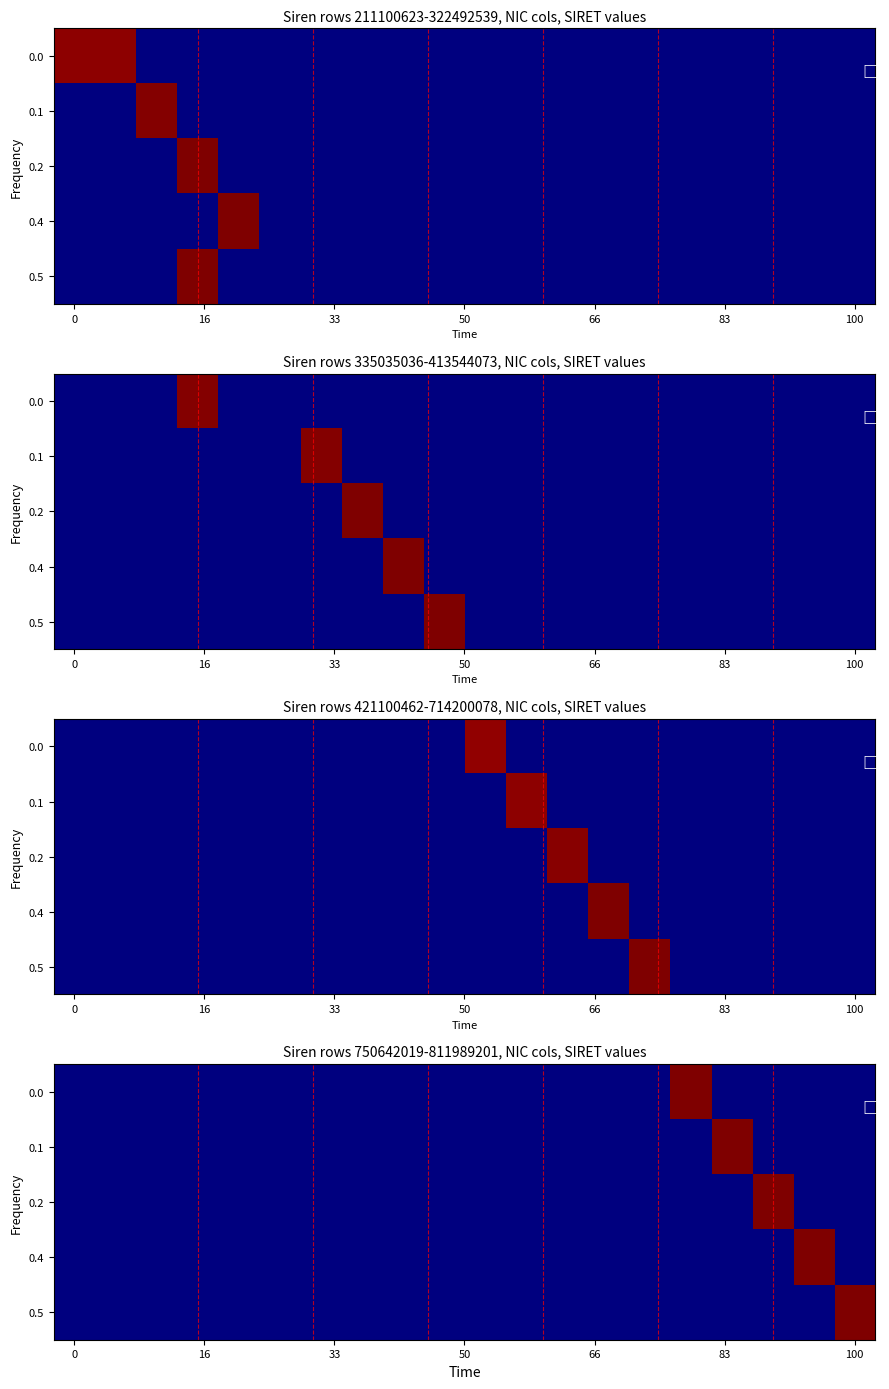

At how many categories does at least one series exceed 12?

5